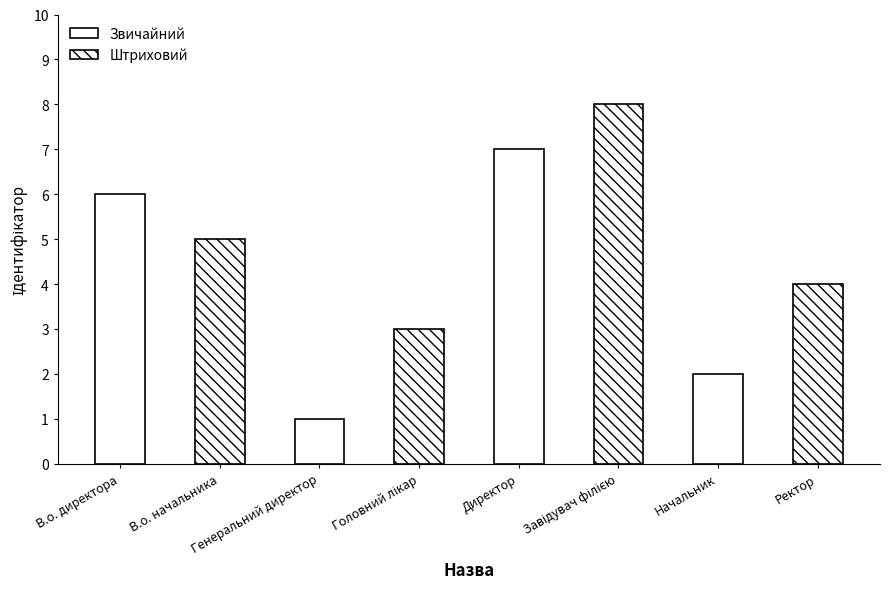

List the labels in order of value, smallest first.

Генеральний директор, Начальник, Головний лікар, Ректор, В.о. начальника, В.о. директора, Директор, Завідувач філією